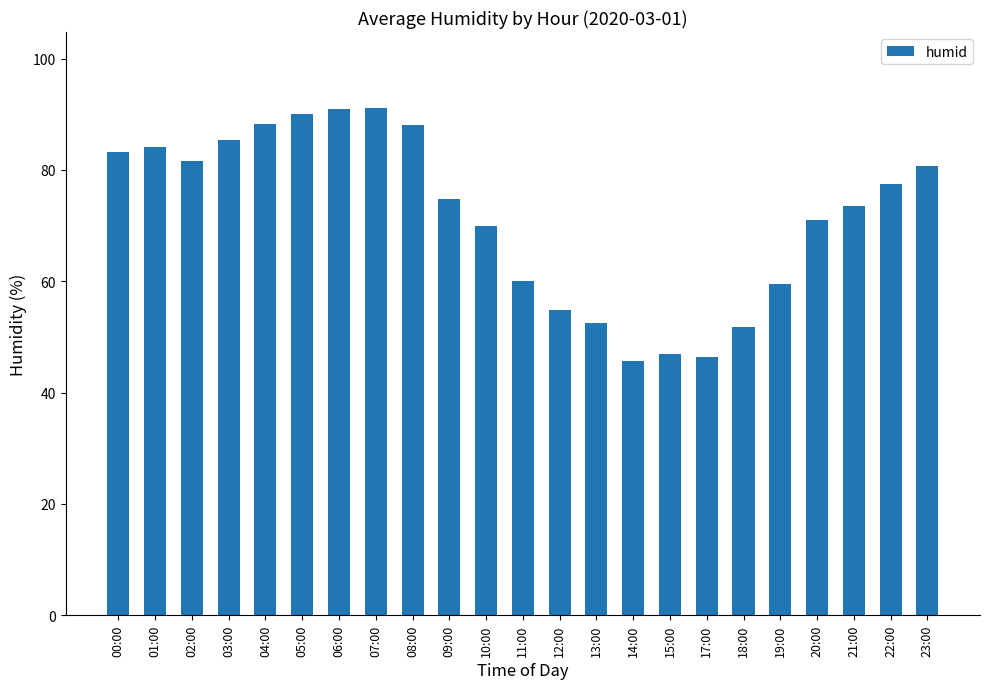

What is the change in value from 02:00 to 04:00?

+6.7